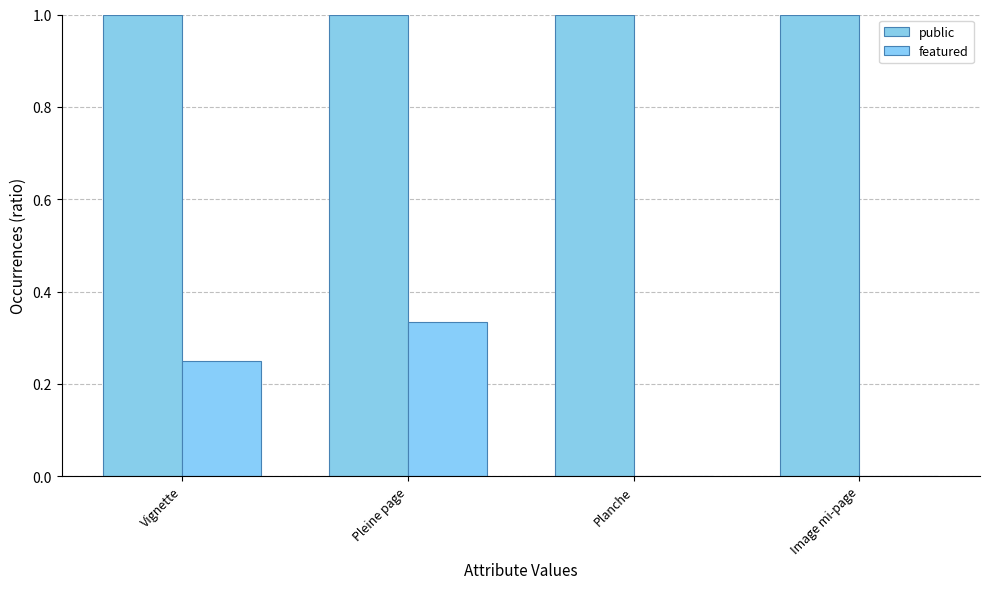

What position from the left is Pleine page?

2